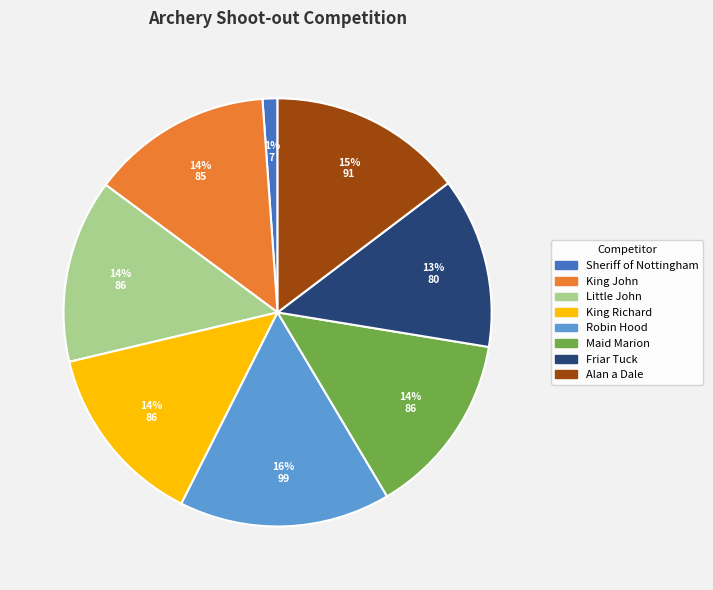

To the nearest percent, what portion does Alan a Dale represent?

15%